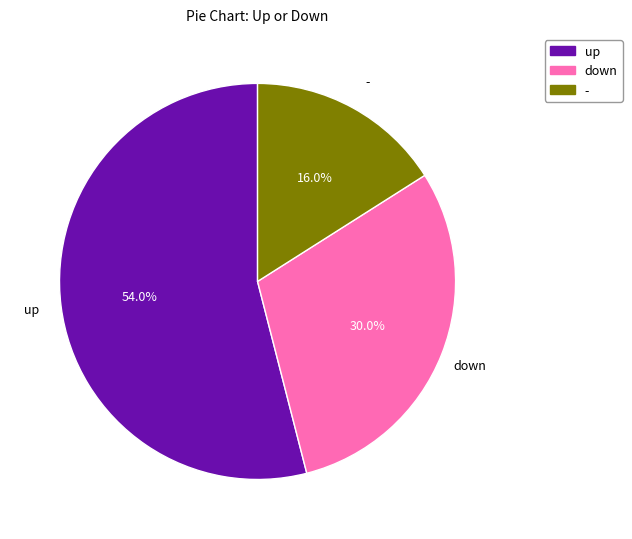

How many segments does this pie chart have?

3